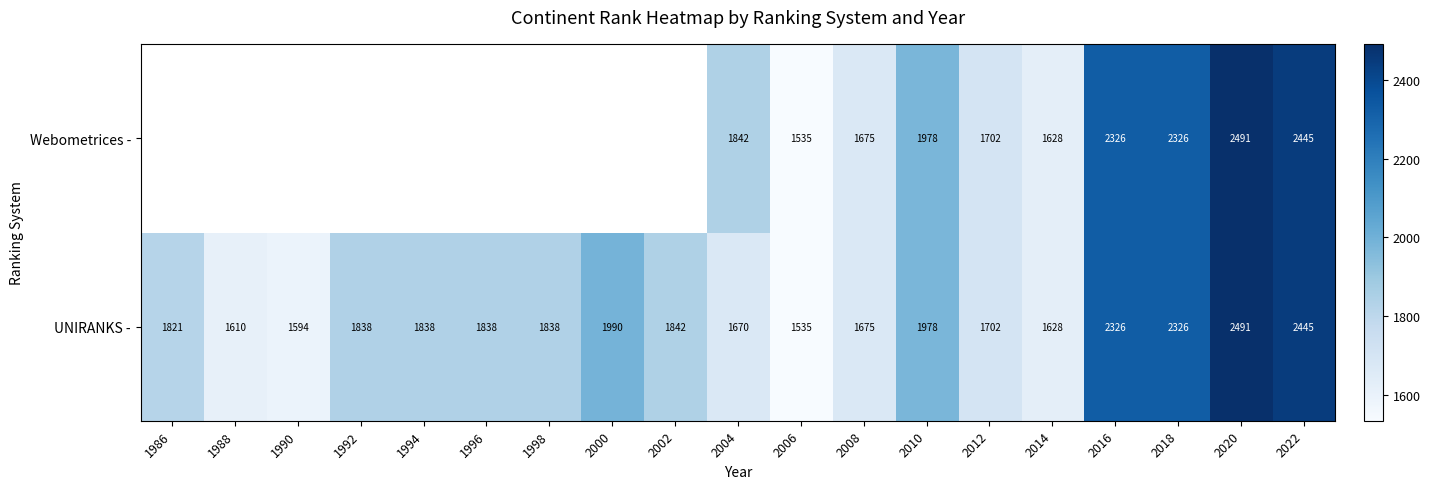

The value of UNIRANKS - at 2022 is 4095. True or false?

False